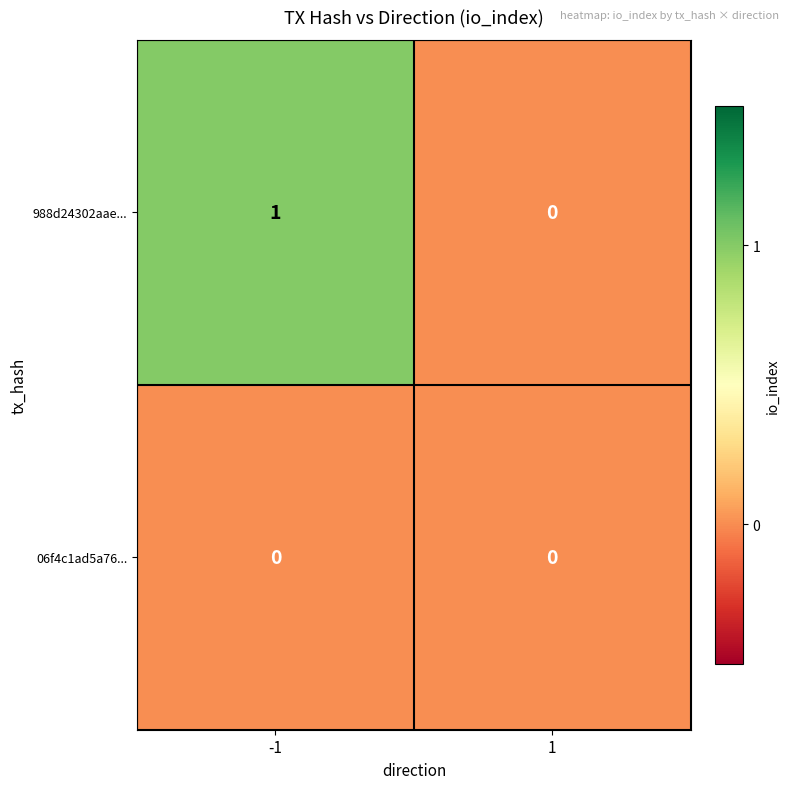

The 06f4c1ad5a76... series shows 0 at 1. True or false?

True